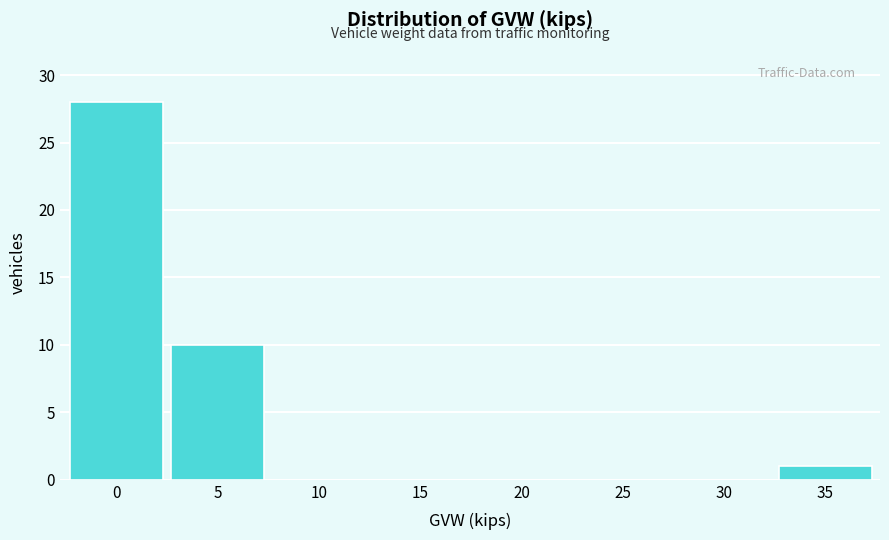

Reading left to right, transcribe all the data shown in this chart.

0=28	5=10	10=0	15=0	20=0	25=0	30=0	35=1